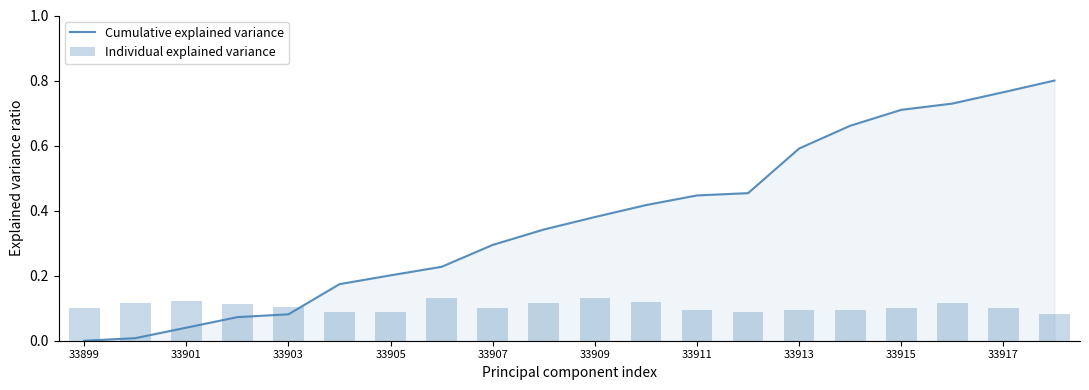

List the series in order of their overall mean, highest first.

Cumulative explained variance, Individual explained variance